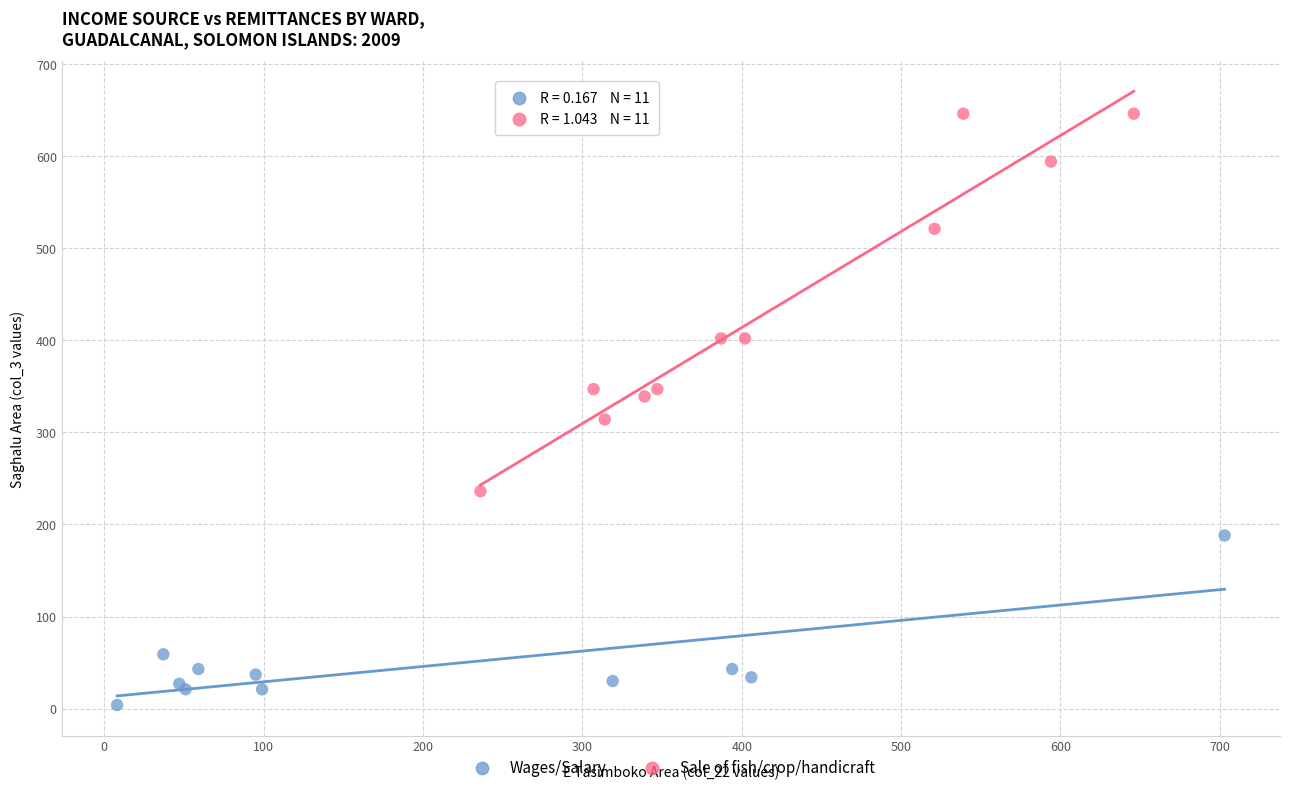

Which series reaches the maximum Y coordinate?

Sale of fish/crop/handicraft